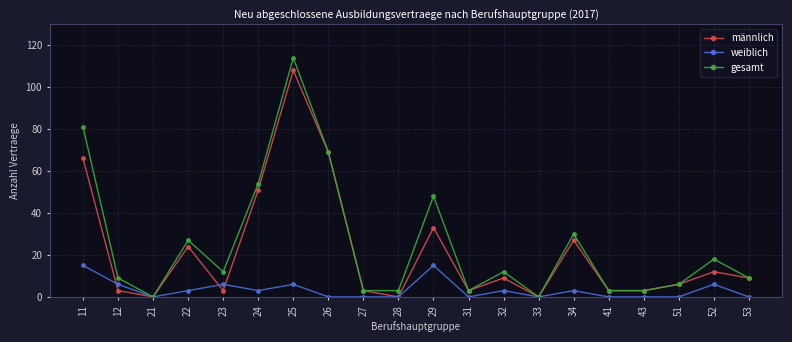

Where is the first local maximum for männlich?

22